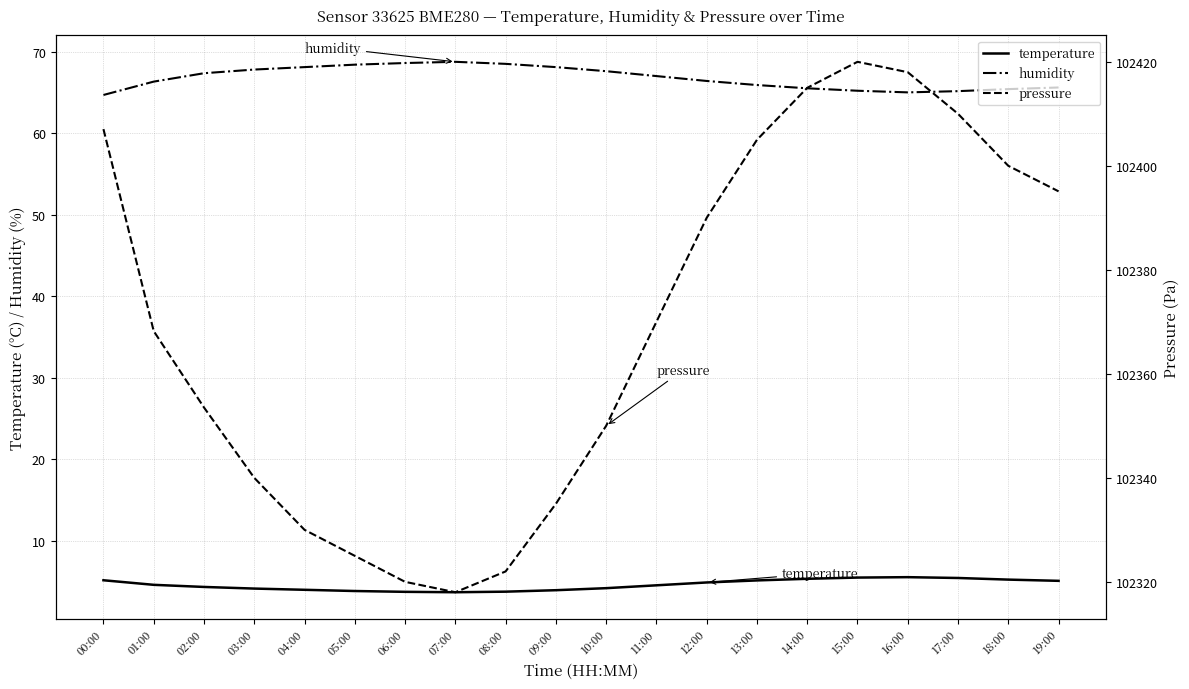

In temperature, how many points are higher than both neighbors (excluding endpoints)?

1